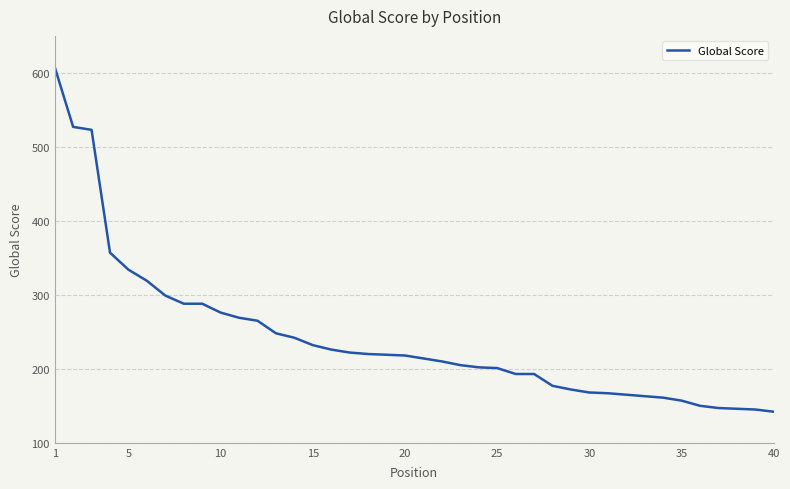

What is the difference between the maximum and minimum values?

466